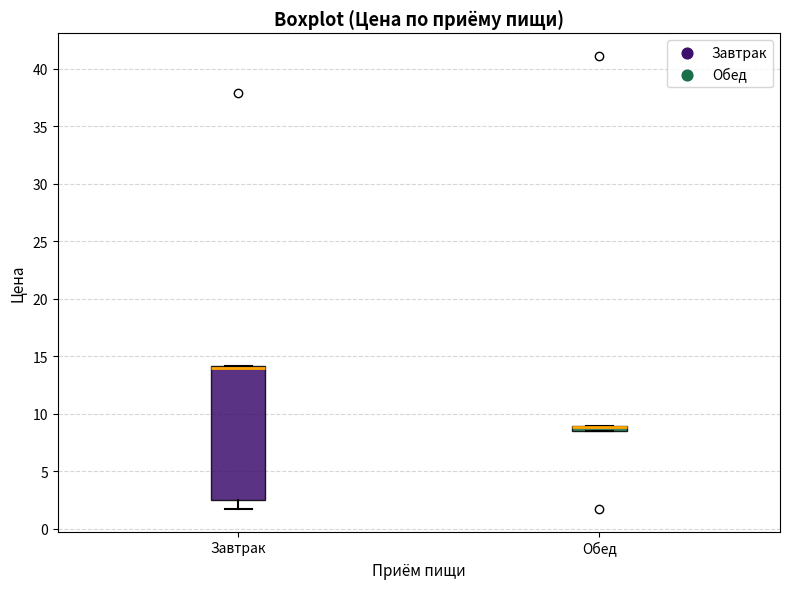

Where is the lower edge of the box for Завтрак on the y-axis? The values are not printed on the chart, so give them approximately, as read against the axis.

2.5